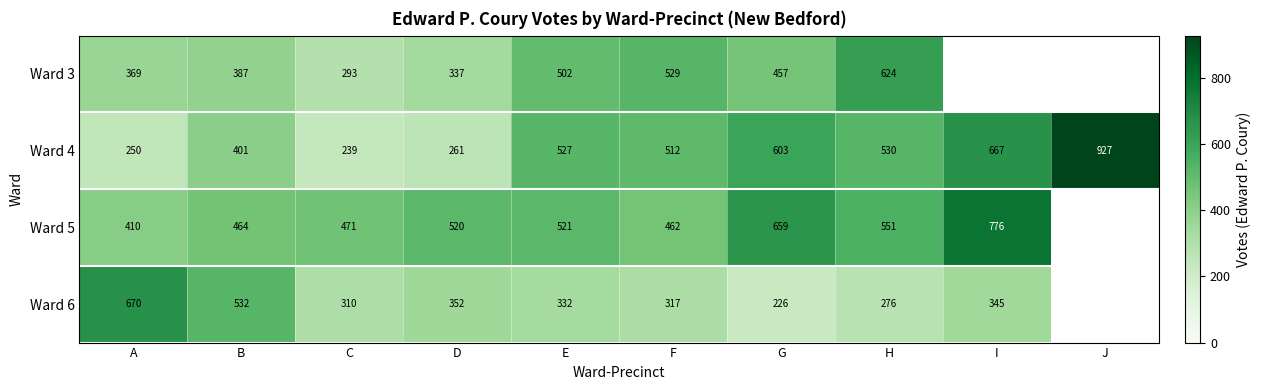

What is the spread (max minus min) of values at G?

433